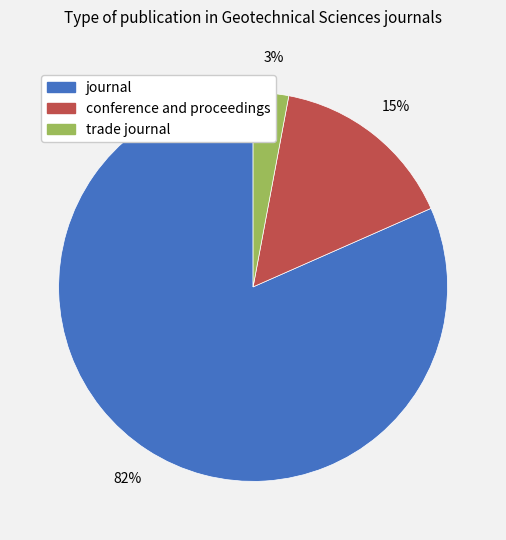

How many segments does this pie chart have?

3